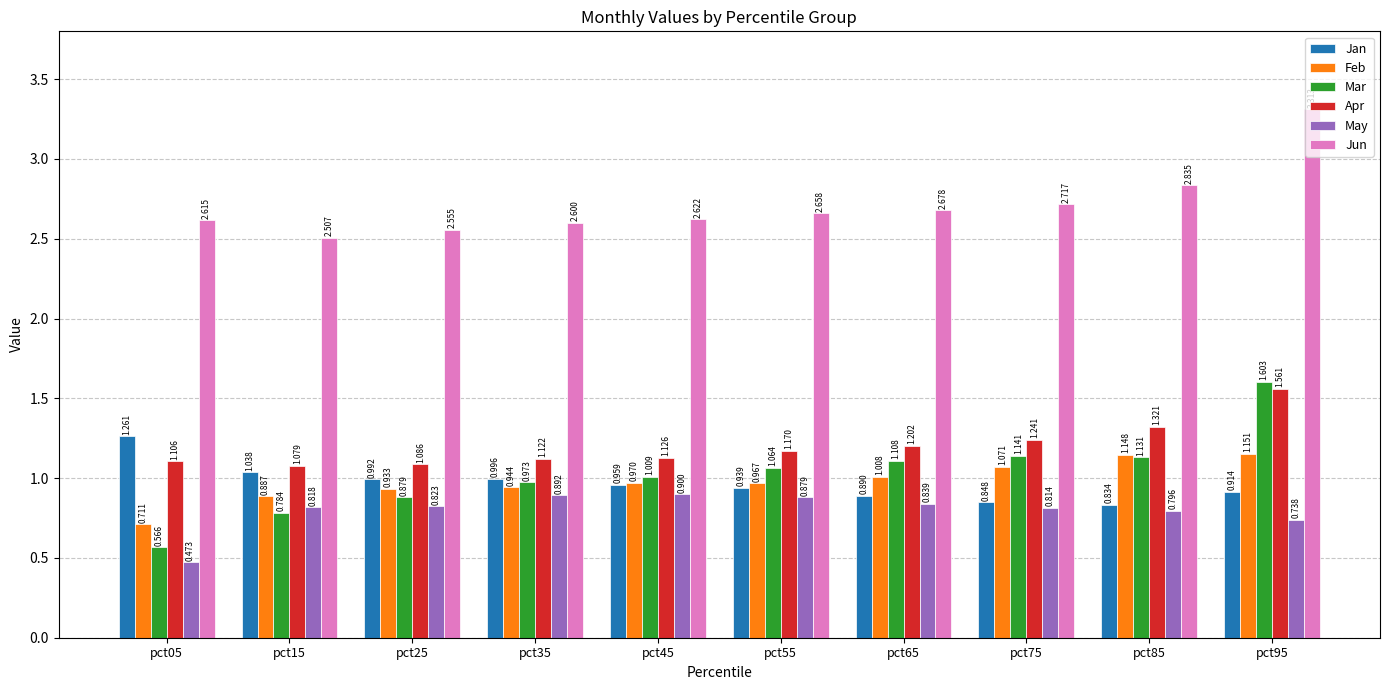

Which series has the widest spread of values?

Mar